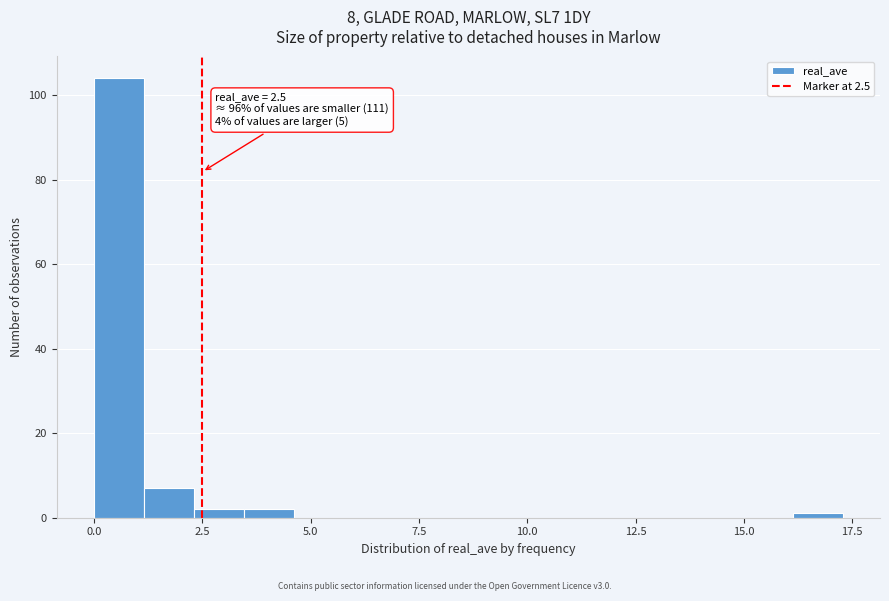

Read against the x-axis, roughly where is the centre of the tallest bar?

0.5